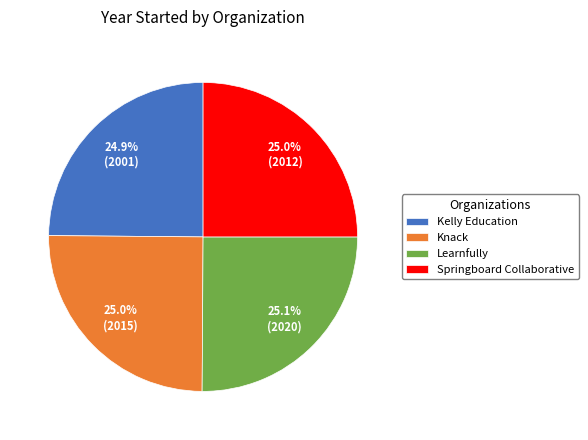

Count the number of slices in the pie.

4